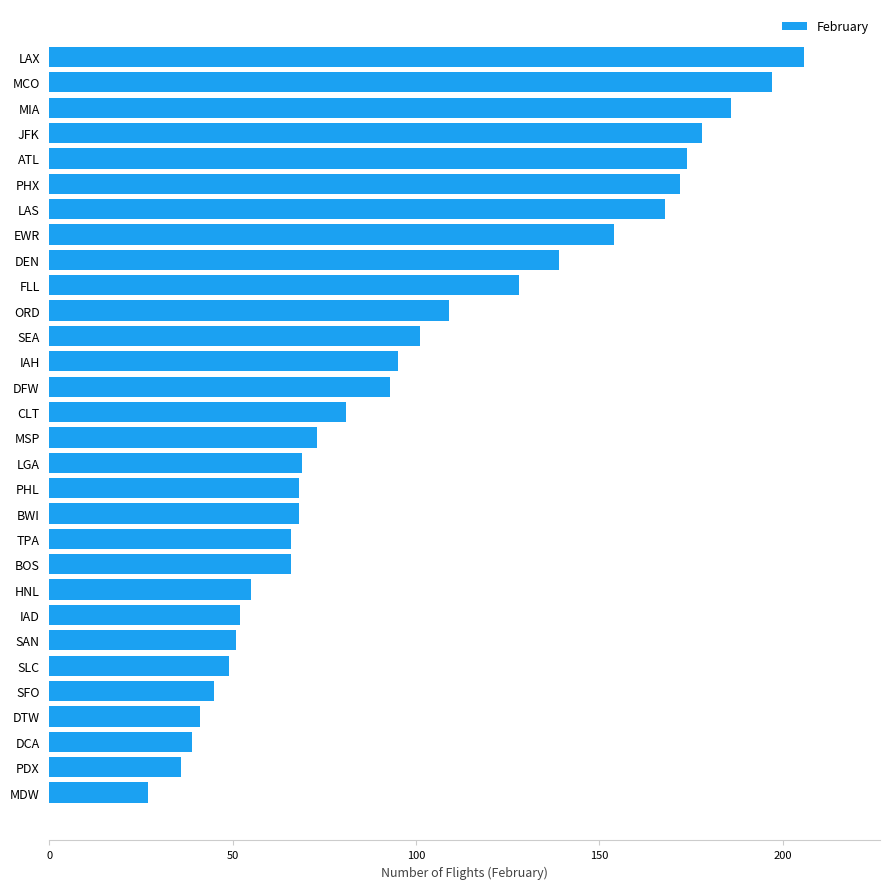

Are the bars horizontal?

Yes